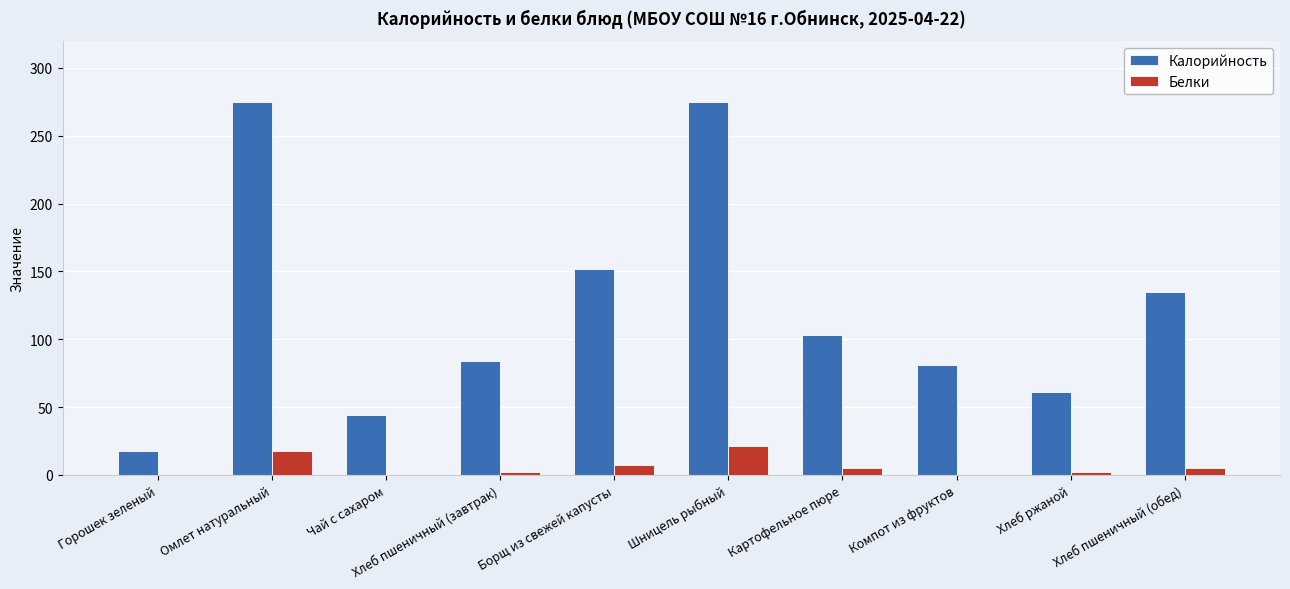

Which series changed the most between Шницель рыбный and Хлеб пшеничный (обед)?

Калорийность